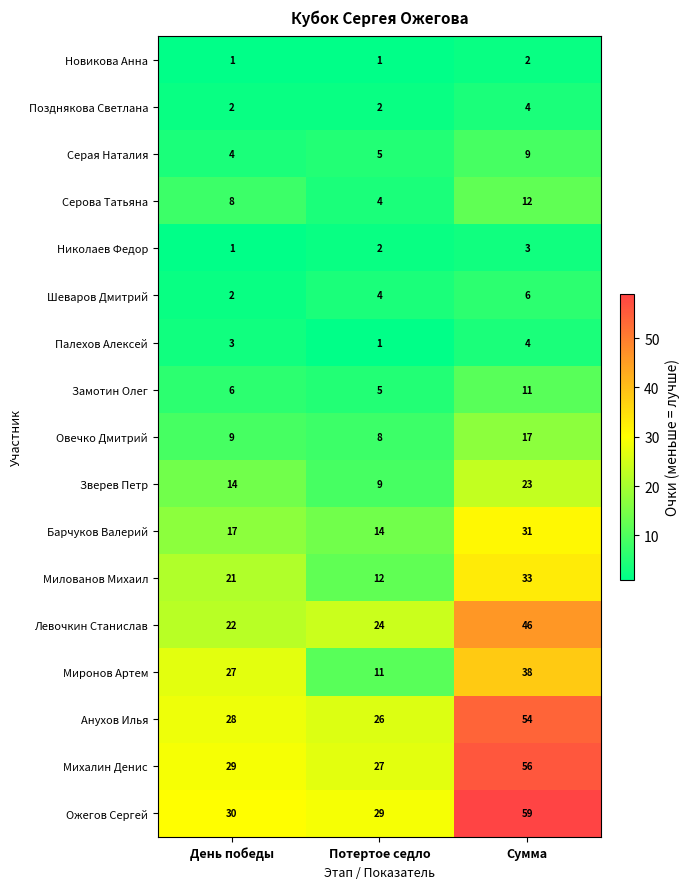

Which category has the highest value across all series?

Сумма